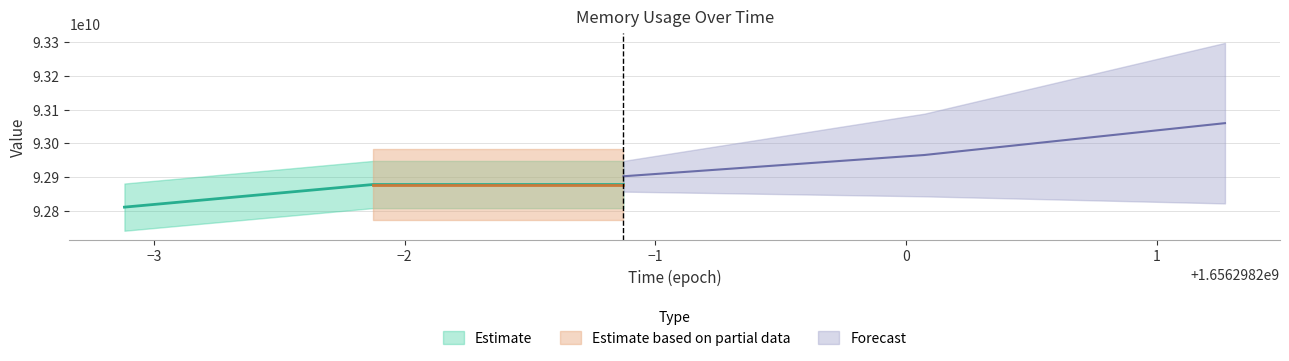

How many values are between 92810125312 and 92877307904?

3